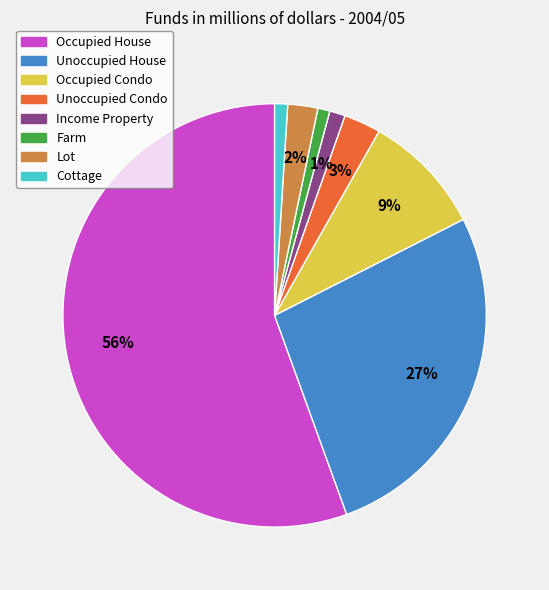

Which has a higher value, Lot or Unoccupied Condo?

Unoccupied Condo